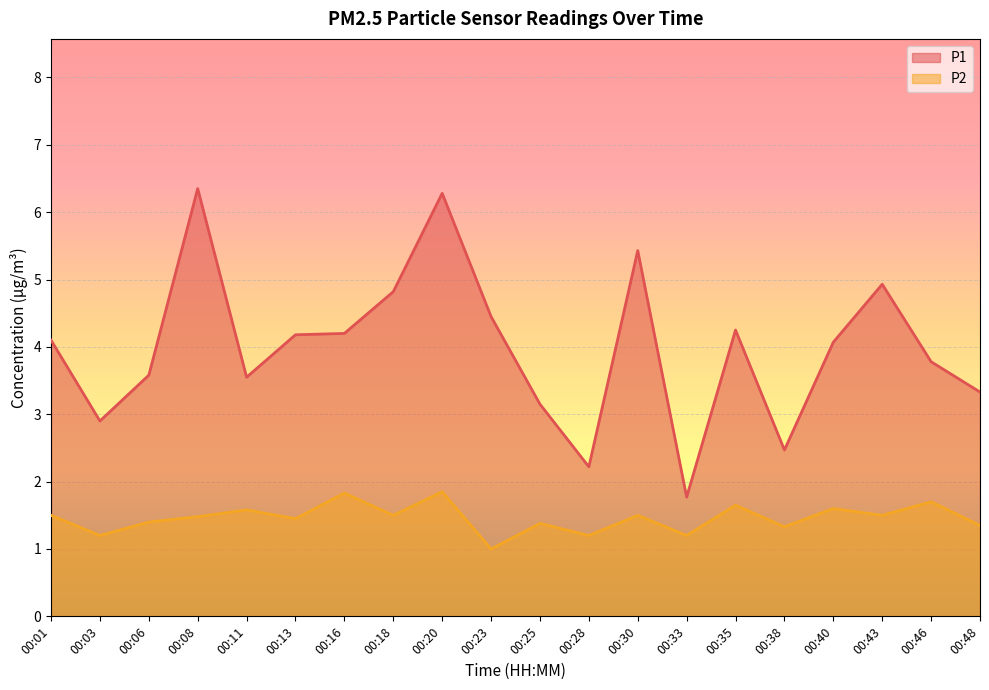

At which label is P1 closest to 4?

00:40